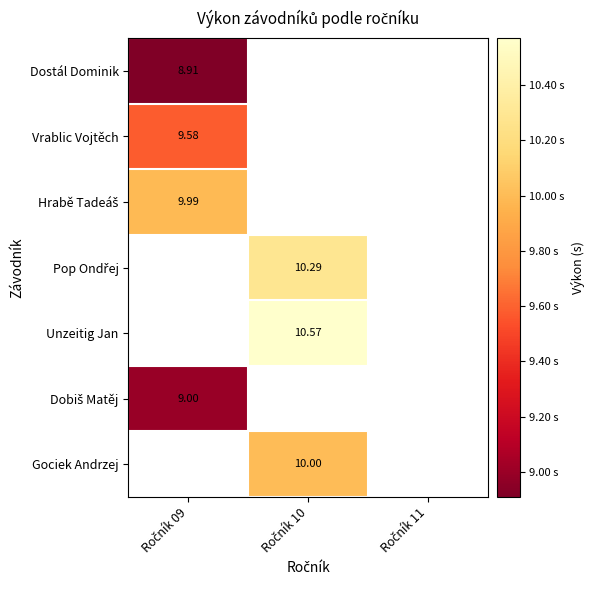

What is the maximum value for Hrabě Tadeáš?

10.0